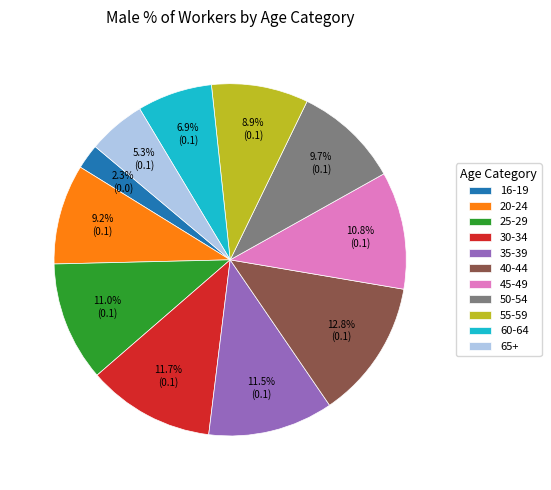

How much of the chart is everything except 40-44?

87.2%